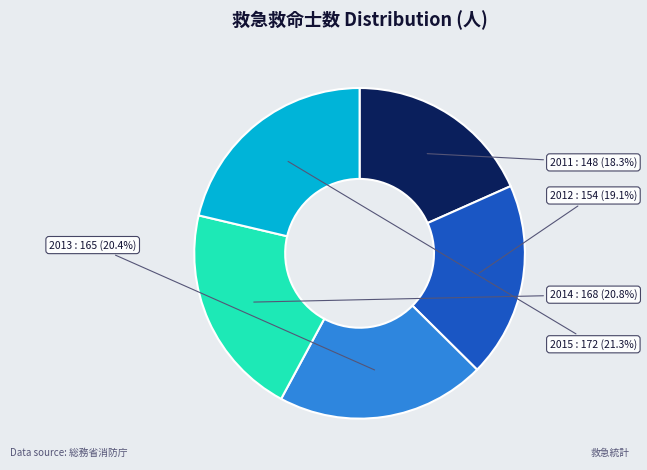

What is the smallest slice in the pie chart?

2011